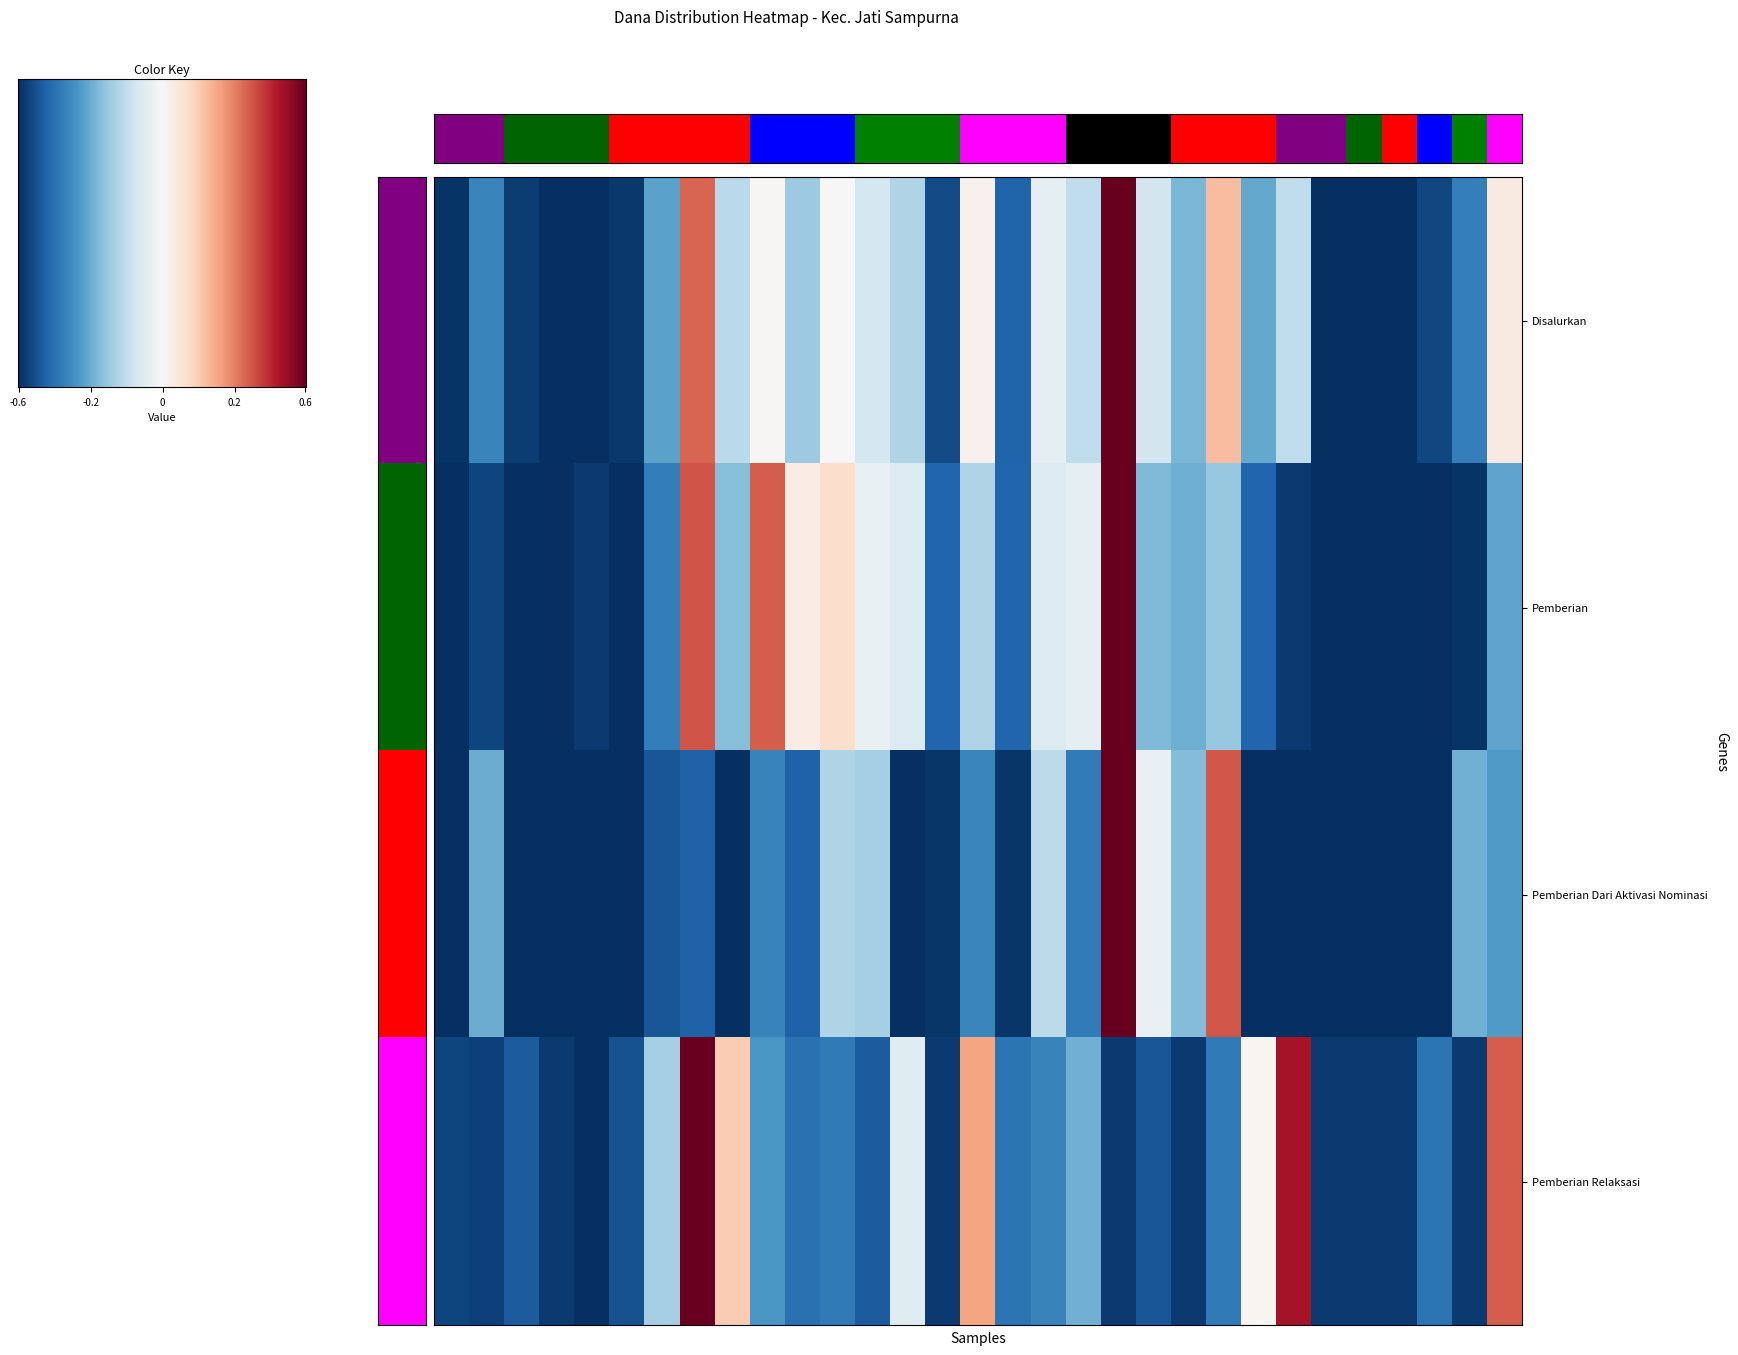

What value does the Disalurkan series have at SD ISLAM AR RAHMAN?

-0.9